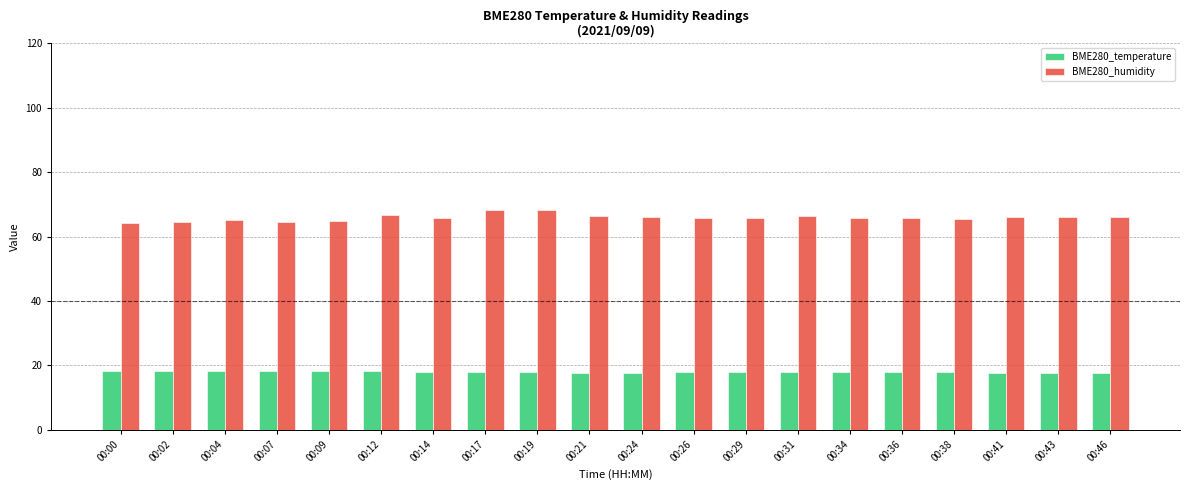

List the series in order of their overall mean, lowest first.

BME280_temperature, BME280_humidity